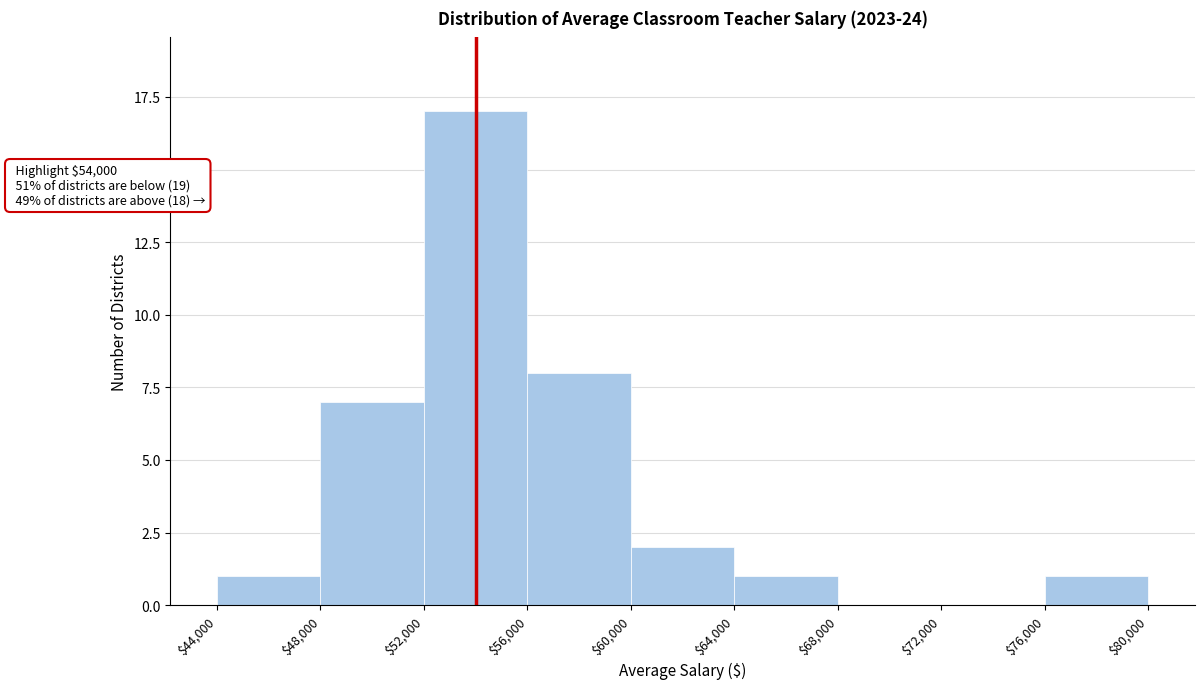

Which range on the x-axis has the tallest bar?

$52,000 to $56,000